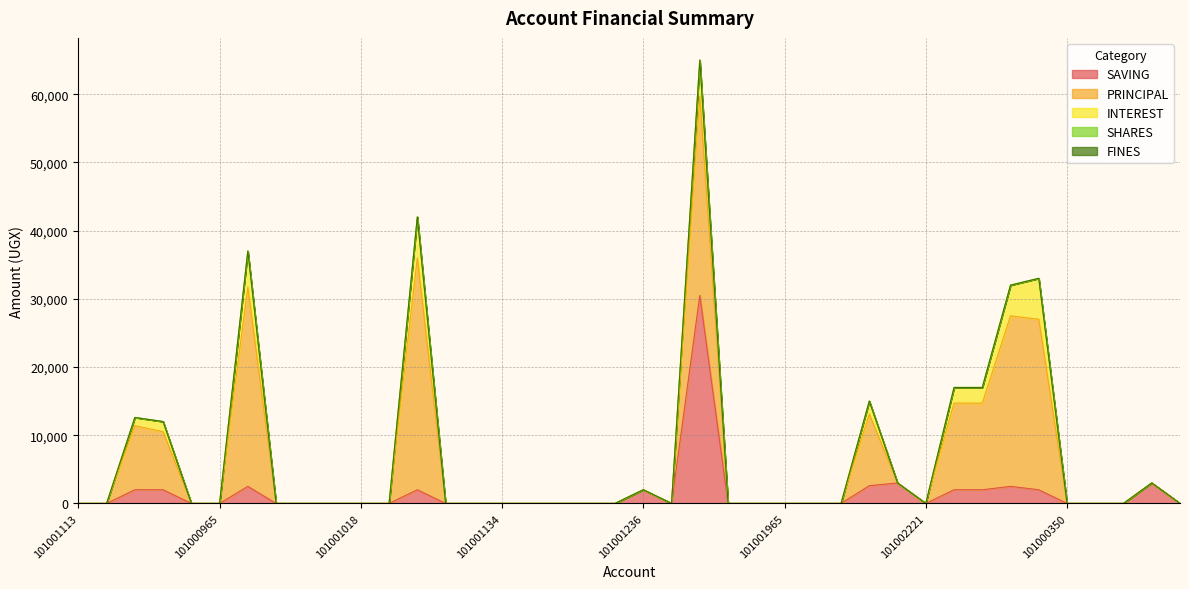

What is the value of the PRINCIPAL point at the 4th from the left?

8500